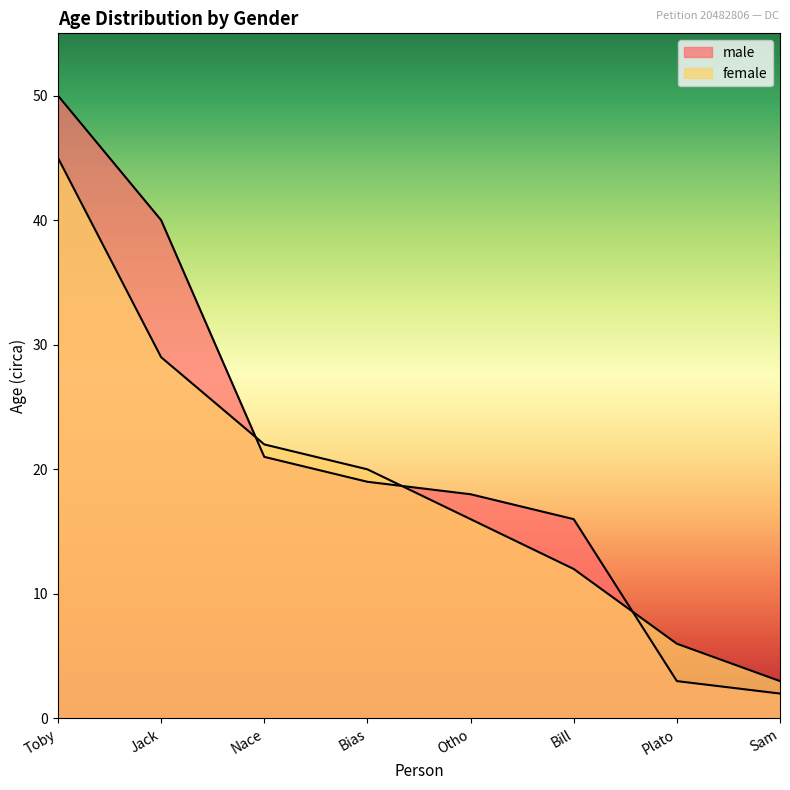

Reading left to right, list all the values displayed in this chart.

male: 50	40	21	19	18	16	3	2
female: 45	29	22	20	16	12	6	3